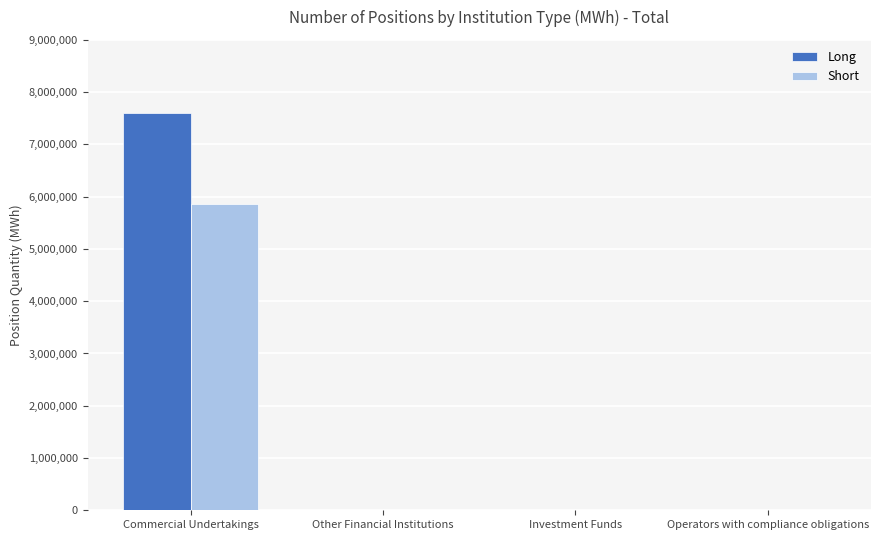

Which series has the largest total across all categories?

Long